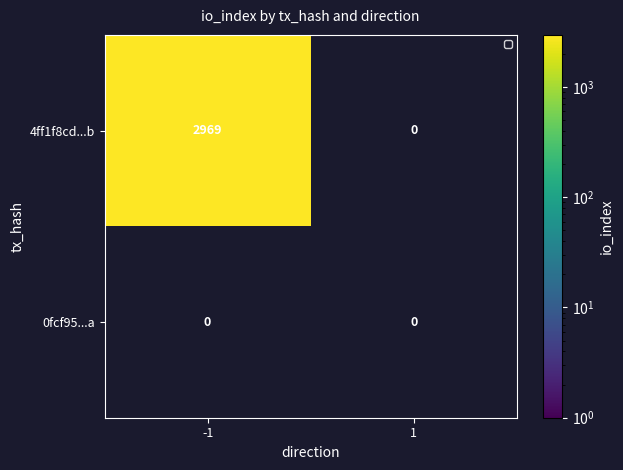

Count the 4ff1f8cd4cc2815d2716cd2827d30d6f95cb76b values in the range -1 to 2969.

2